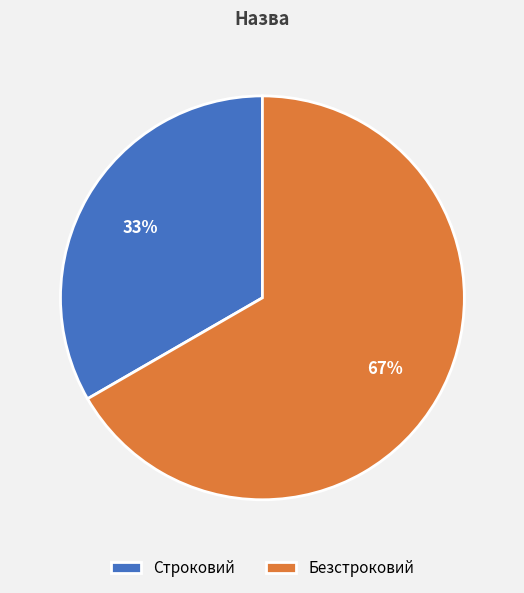

Do Безстроковий and Строковий together represent more than half of the pie?

Yes